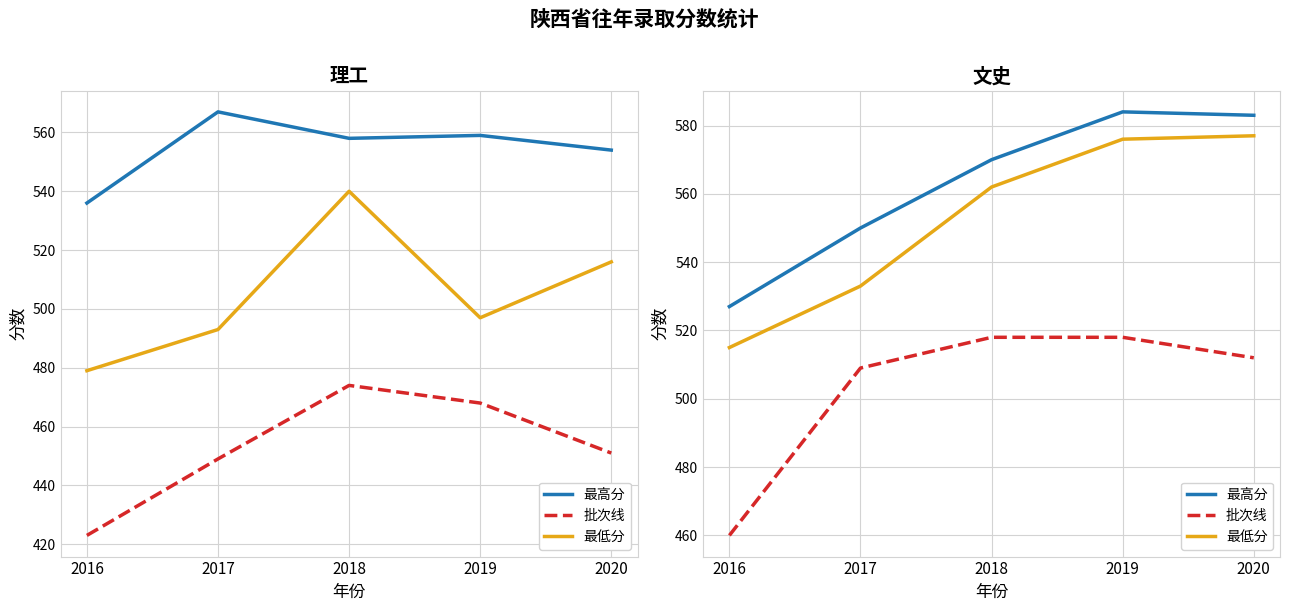

What is the difference between the highest and lowest values at 2020?

71